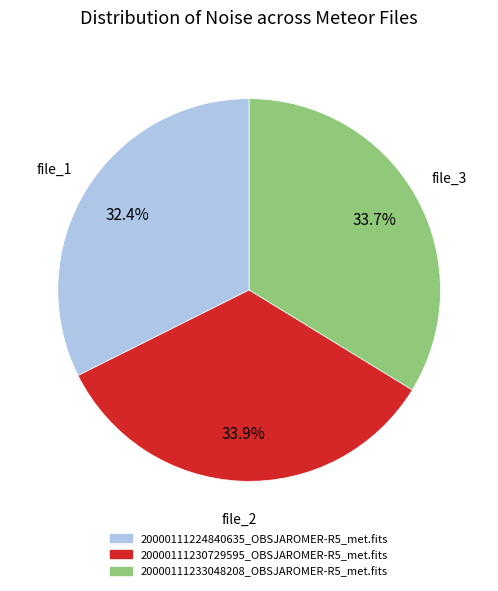

How many segments does this pie chart have?

3